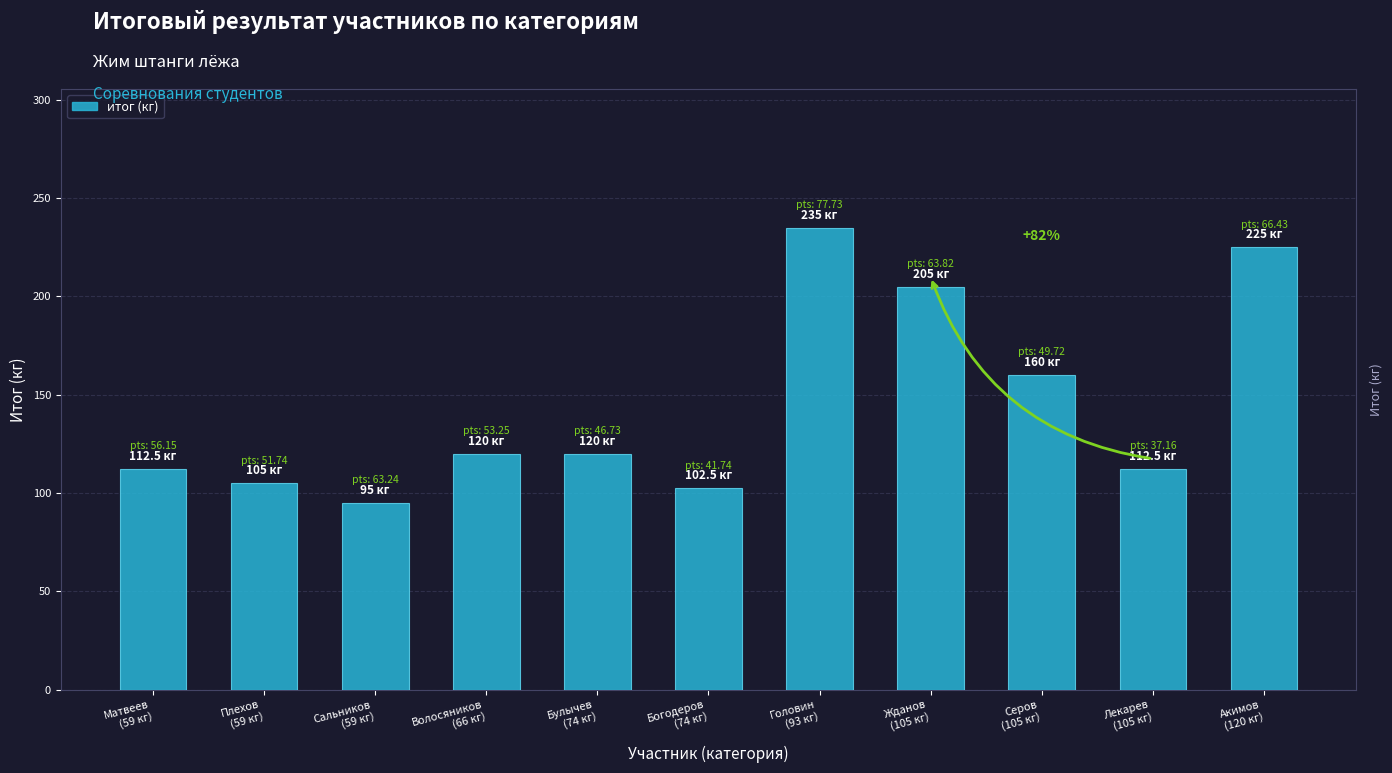

Reading left to right, extract all data points from this chart.

Матвеев
(59 кг)=112.5	Плехов
(59 кг)=105.0	Сальников
(59 кг)=95.0	Волосяников
(66 кг)=120.0	Булычев
(74 кг)=120.0	Богодеров
(74 кг)=102.5	Головин
(93 кг)=235.0	Жданов
(105 кг)=205.0	Серов
(105 кг)=160.0	Лекарев
(105 кг)=112.5	Акимов
(120 кг)=225.0